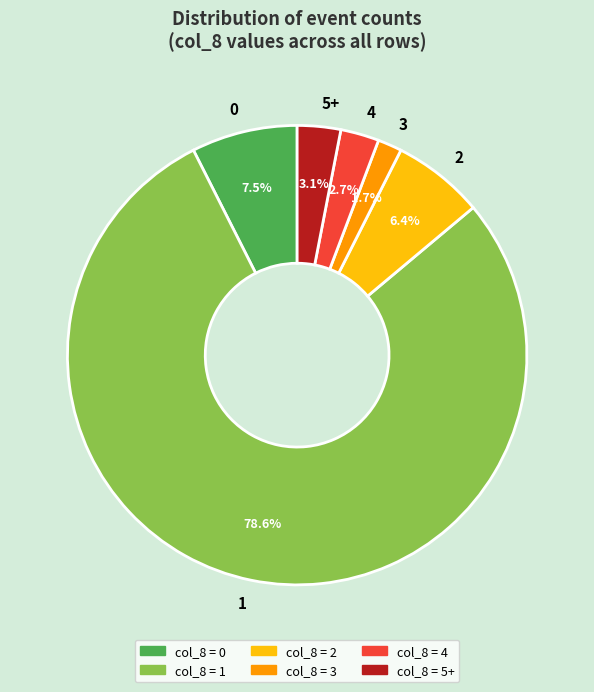

How many slices are in this pie chart?

6